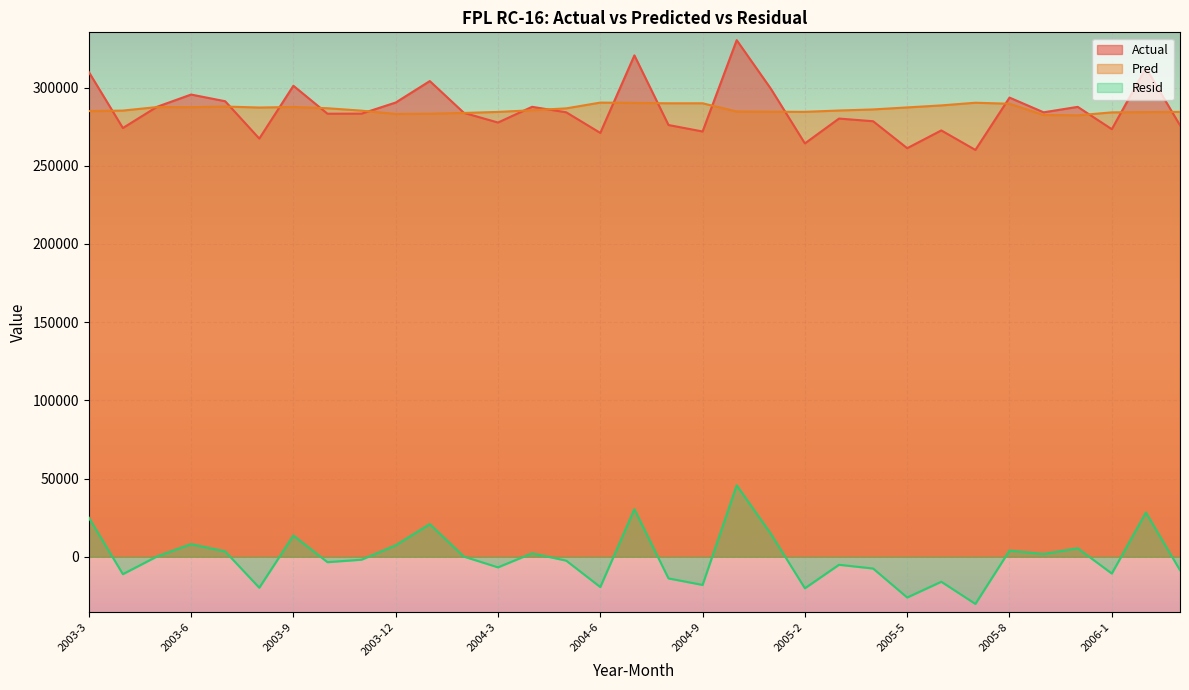

How many categories are shown in the chart?

33